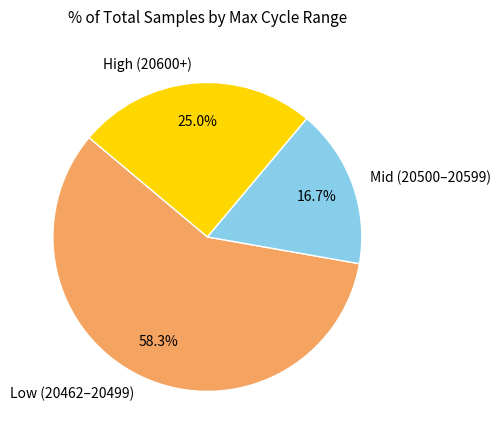

Which slice represents more than half of the pie?

Low (20462–20499)